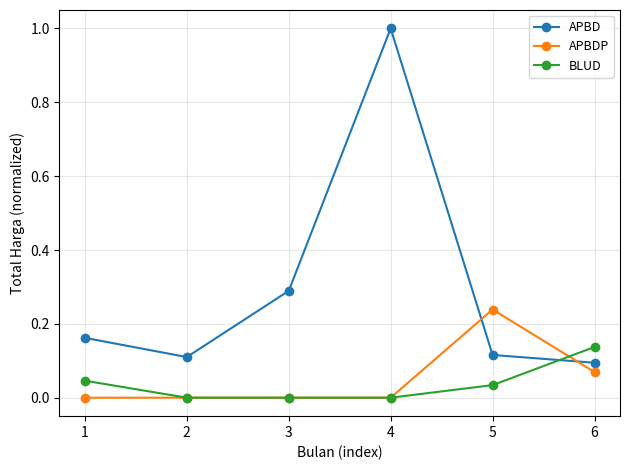

How many interior local peaks does the APBD series have?

1